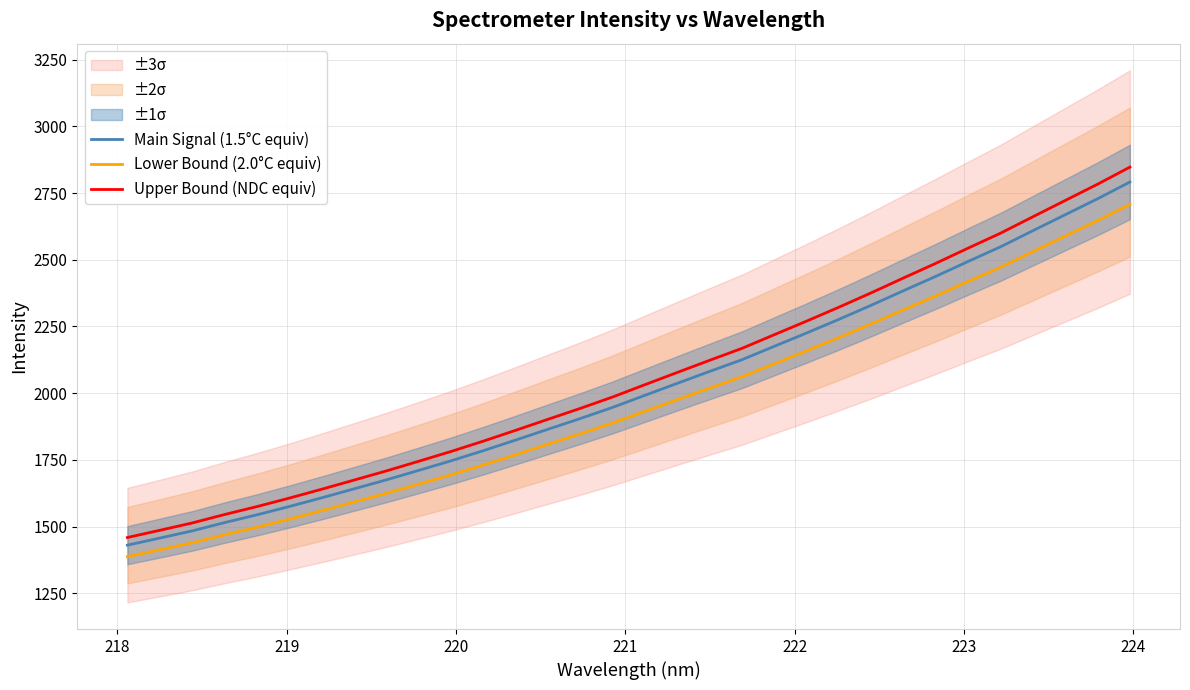

True or false: Lower Bound (2.0°C equiv) and Upper Bound (NDC equiv) intersect in this chart.

False